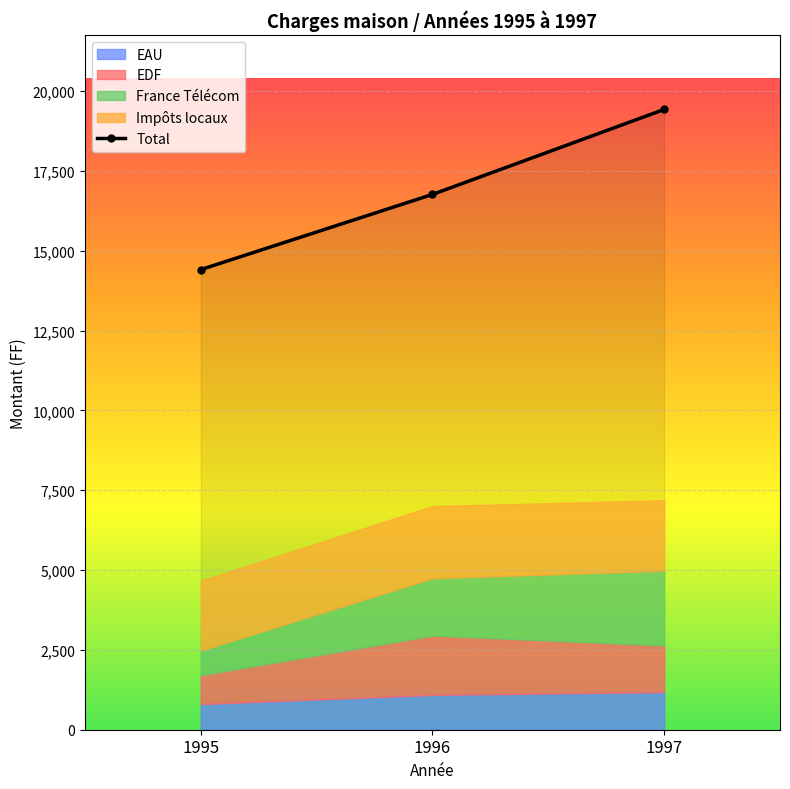

The France Télécom series shows 1351.8 at 1995. True or false?

False